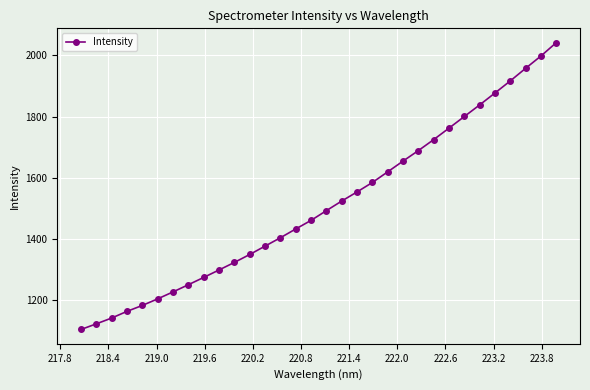

What is the difference between the second highest and minimum values?

892.9